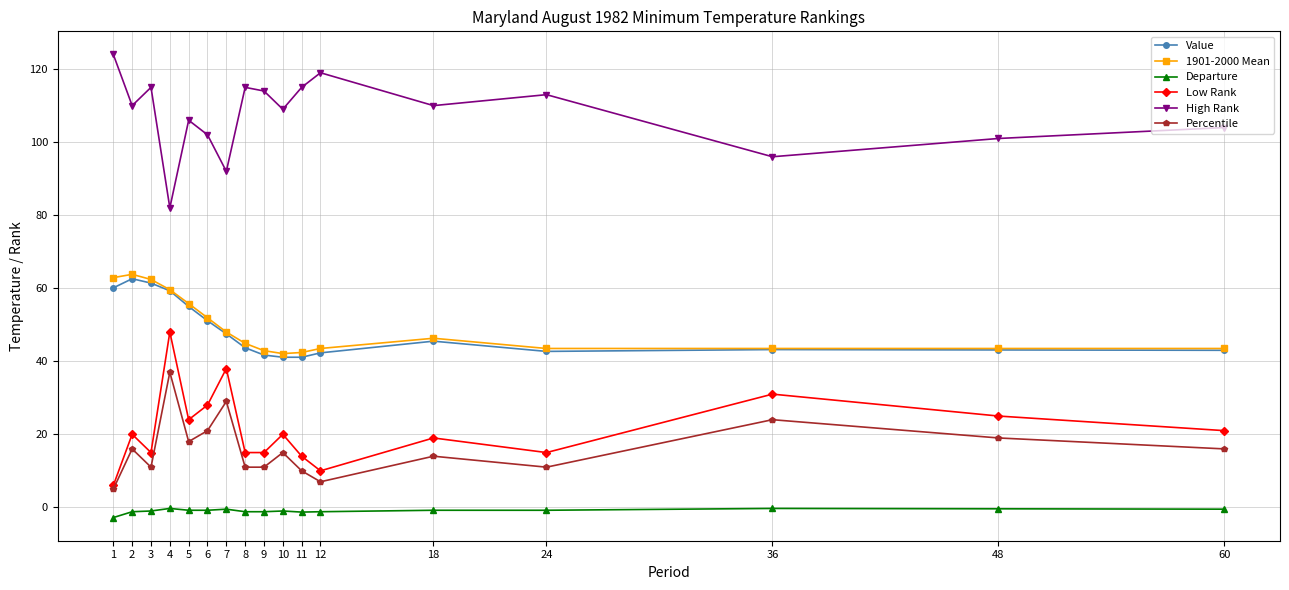

Is it true that Low Rank equals 19.0 at 18?

True